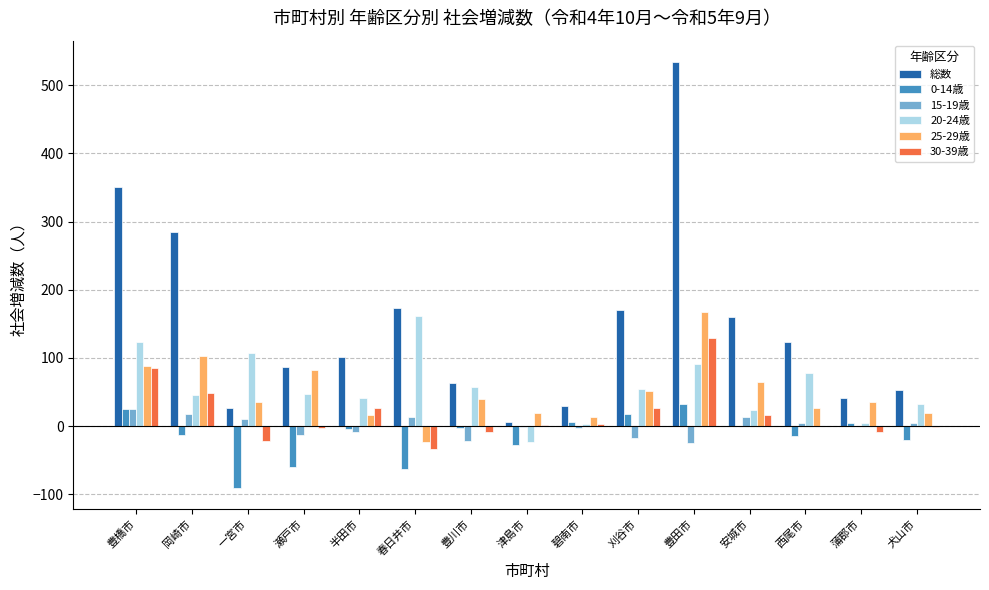

How many series are shown in this chart?

6